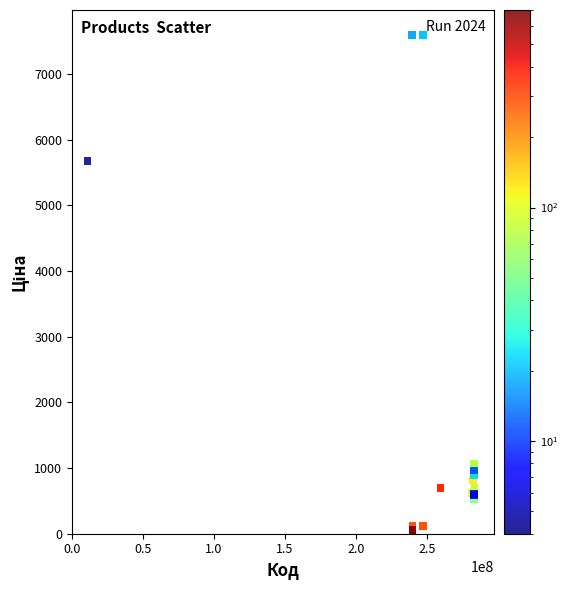

What Y value in the scatter plot is closest to 3826?

5673.8